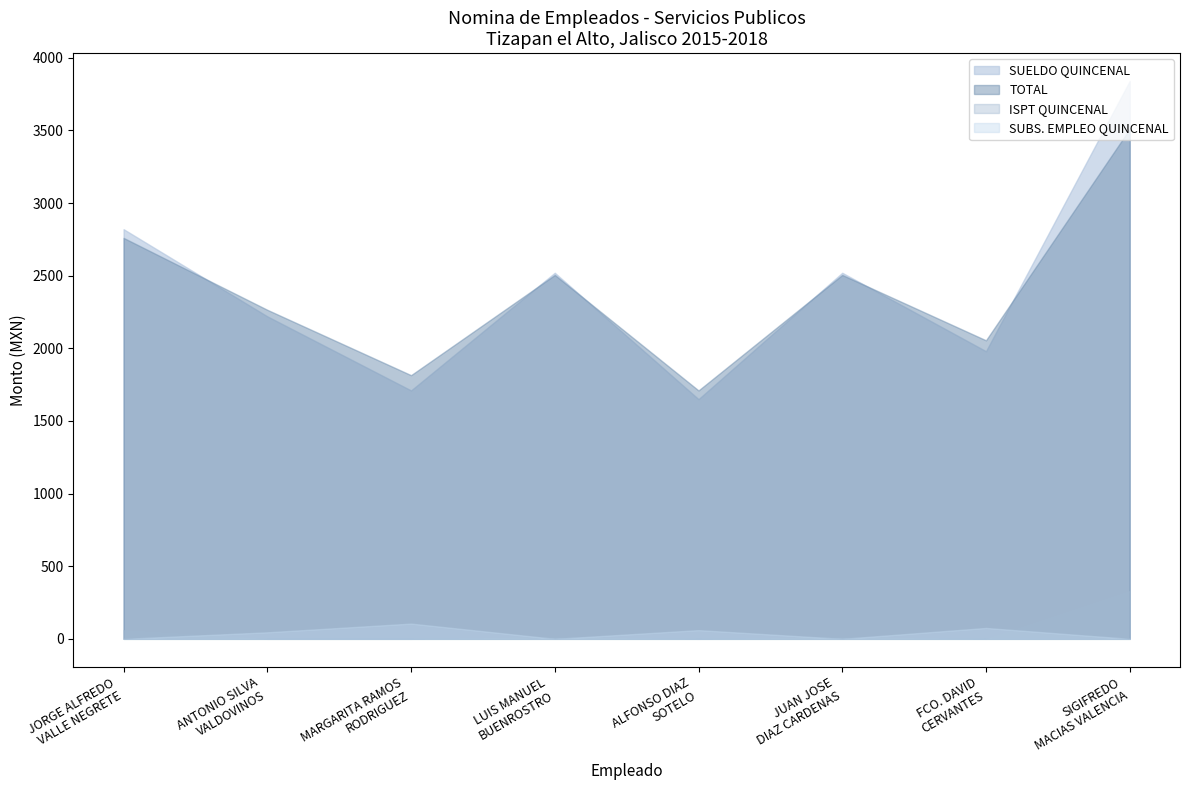

How many values in the SUELDO QUINCENAL series are below 2520?

4